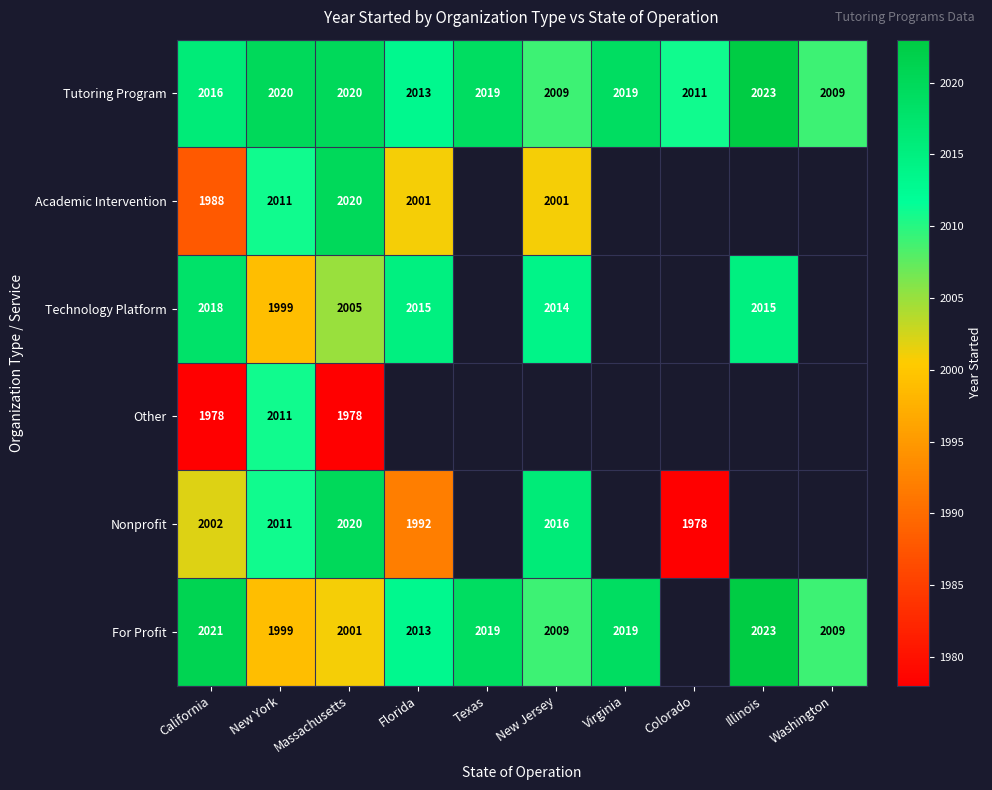

True or false: Nonprofit has a value of 2016 at New Jersey.

True